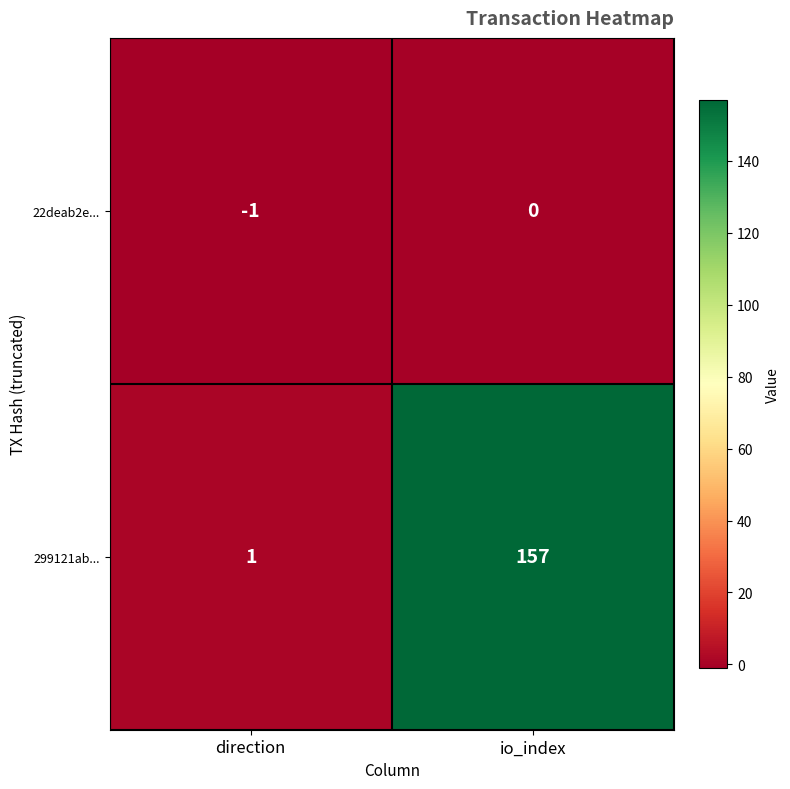

What is the difference between the highest and lowest values at io_index?

157